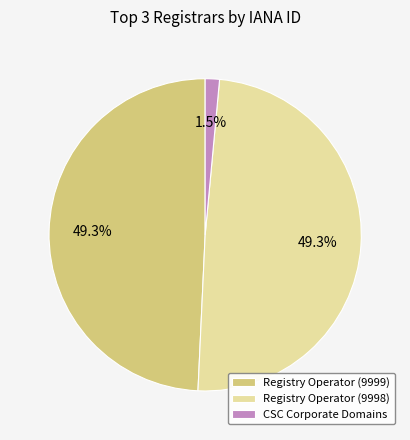

Does Registry Operator (9998) account for over 50% of the chart?

No